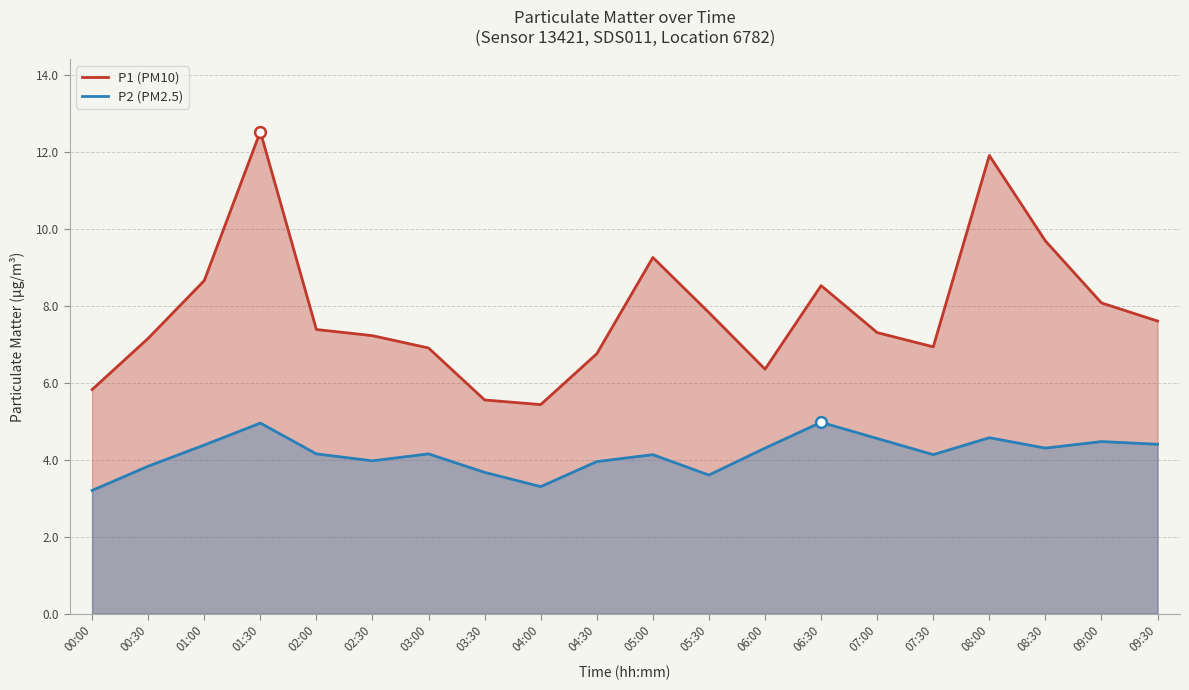

What are all the series names shown in the legend?

P1 (PM10), P2 (PM2.5)